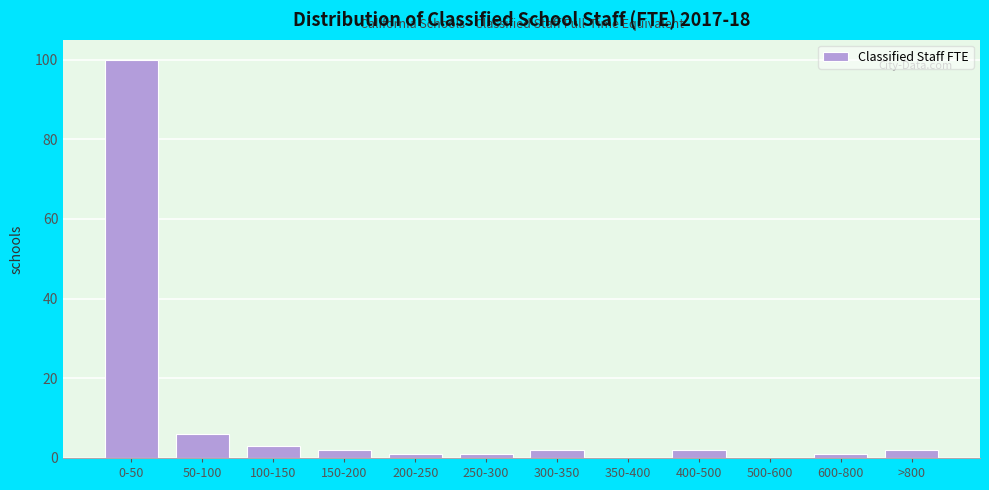

Reading left to right, extract all data points from this chart.

0-50=100	50-100=6	100-150=3	150-200=2	200-250=1	250-300=1	300-350=2	350-400=0	400-500=2	500-600=0	600-800=1	>800=2